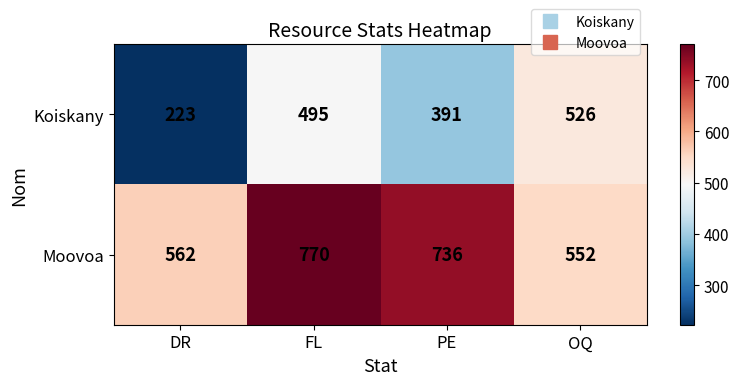

Which category has the highest value in the Moovoa series?

FL